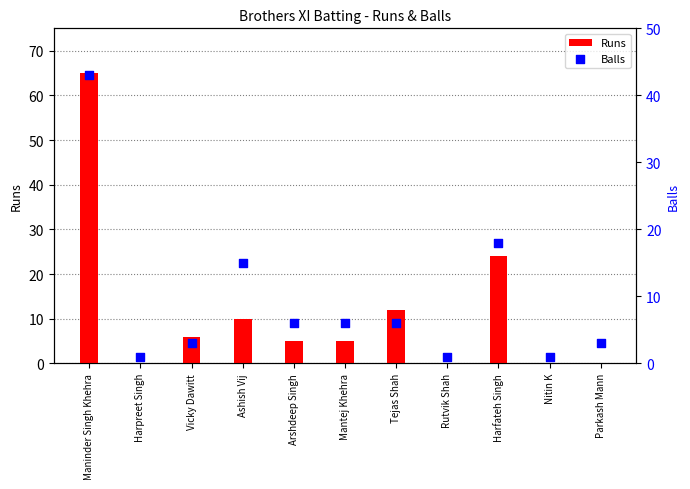

What are all the series names shown in the legend?

Runs, Balls